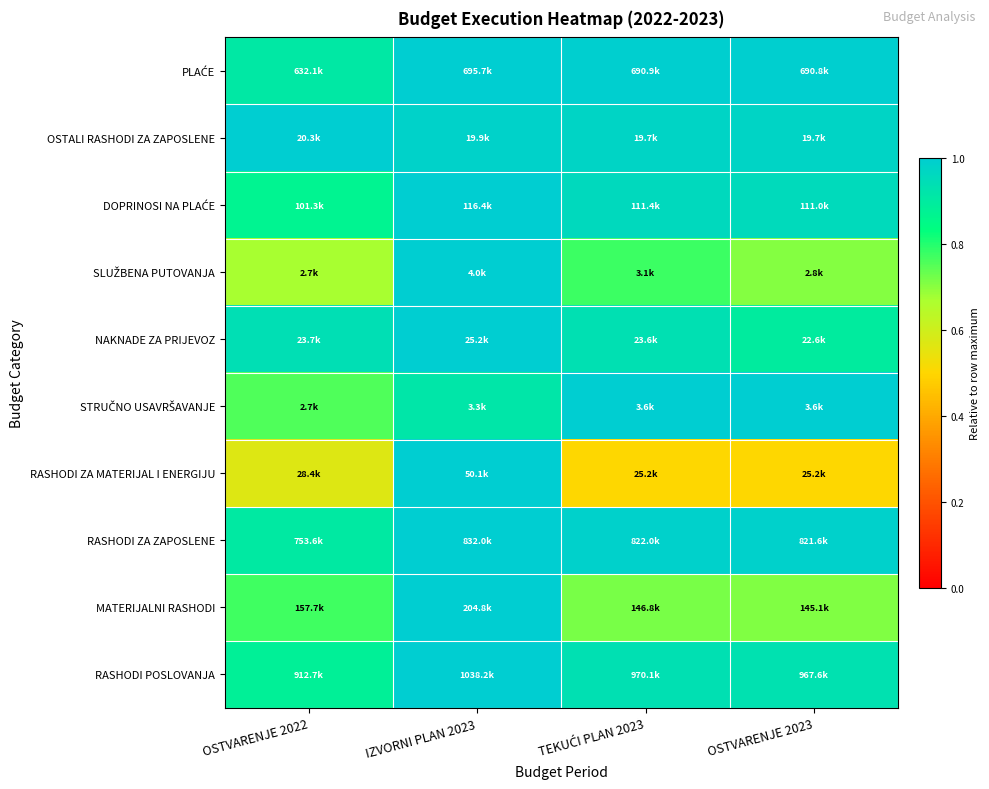

At OSTVARENJE 2022, list the series in order from smallest to largest.

RASHODI ZA MATERIJAL I ENERGIJU, SLUŽBENA PUTOVANJA, STRUČNO USAVRŠAVANJE, MATERIJALNI RASHODI, DOPRINOSI NA PLAĆE, RASHODI POSLOVANJA, RASHODI ZA ZAPOSLENE, PLAĆE, NAKNADE ZA PRIJEVOZ, OSTALI RASHODI ZA ZAPOSLENE